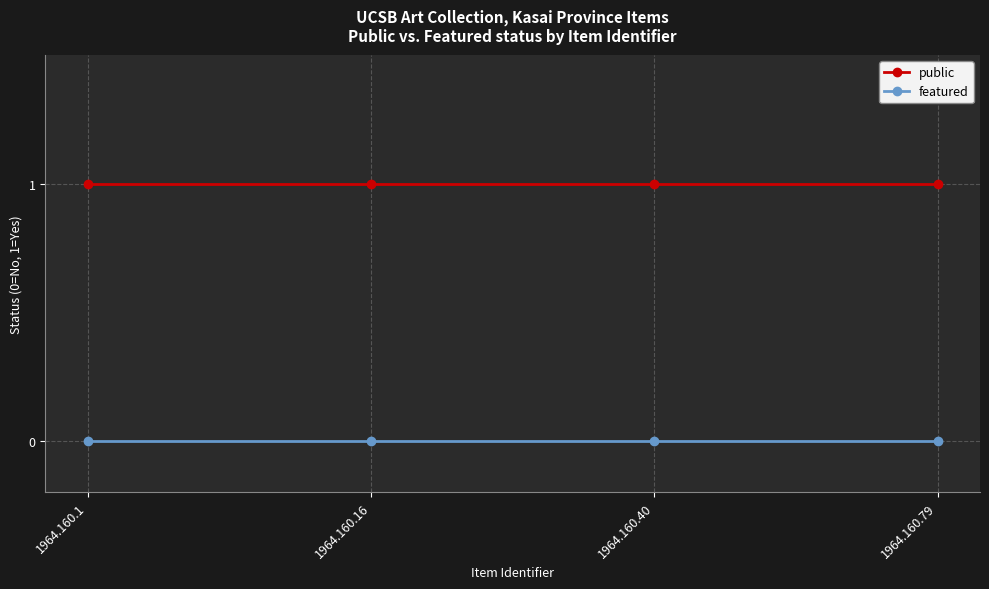

True or false: featured and public intersect in this chart.

False